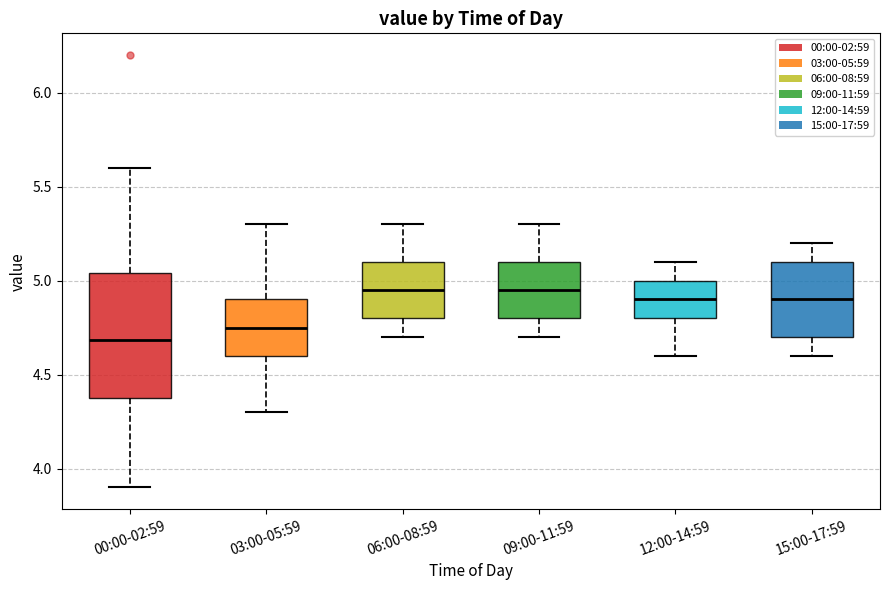

Comparing the boxes themselves (not the whiskers), which one is the tallest?

00:00-02:59